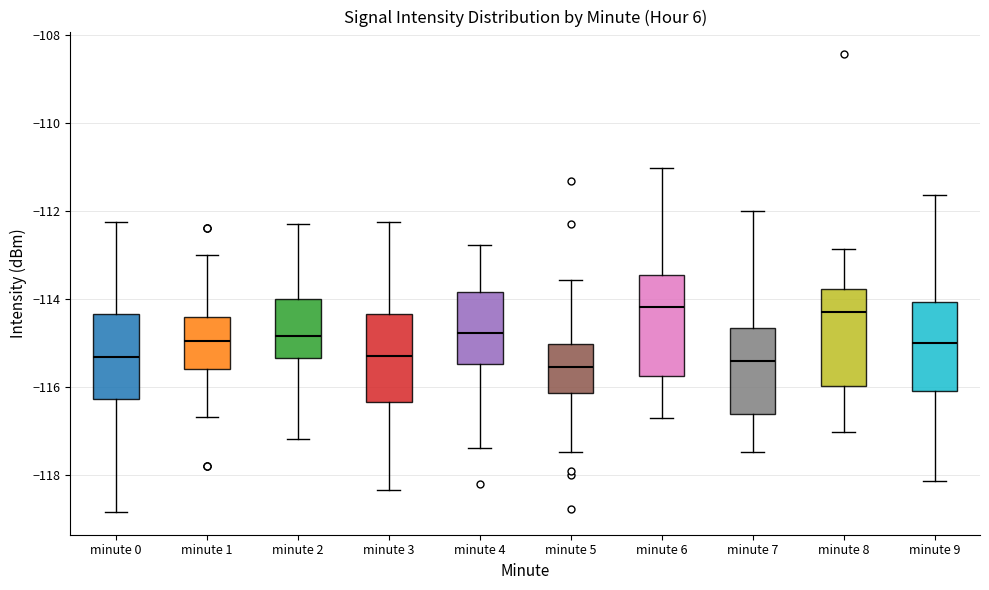

Reading left to right, transcribe this box plot: for each box, give where its median line is, the range the box spans, and where its two whiskers end, as read against the y-axis. The values are not printed on the chart, so give them approximately, as read against the axis.

minute 0: median -115.4, box -116.2 to -114.4, whiskers -118.8 to -112.2
minute 1: median -115.0, box -115.6 to -114.4, whiskers -116.6 to -113.0
minute 2: median -114.8, box -115.4 to -114.0, whiskers -117.2 to -112.2
minute 3: median -115.4, box -116.4 to -114.4, whiskers -118.4 to -112.2
minute 4: median -114.8, box -115.4 to -113.8, whiskers -117.4 to -112.8
minute 5: median -115.6, box -116.2 to -115.0, whiskers -117.4 to -113.6
minute 6: median -114.2, box -115.8 to -113.4, whiskers -116.8 to -111.0
minute 7: median -115.4, box -116.6 to -114.6, whiskers -117.4 to -112.0
minute 8: median -114.2, box -116.0 to -113.8, whiskers -117.0 to -112.8
minute 9: median -115.0, box -116.0 to -114.0, whiskers -118.2 to -111.6